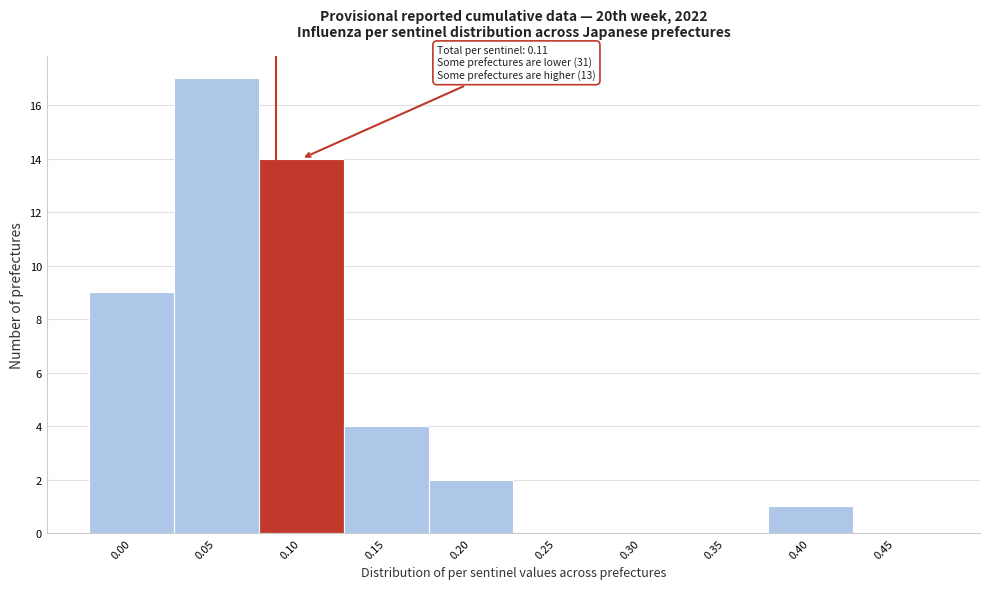

Reading left to right, transcribe all the data shown in this chart.

0.00=9	0.05=17	0.10=14	0.15=4	0.20=2	0.25=0	0.30=0	0.35=0	0.40=1	0.45=0